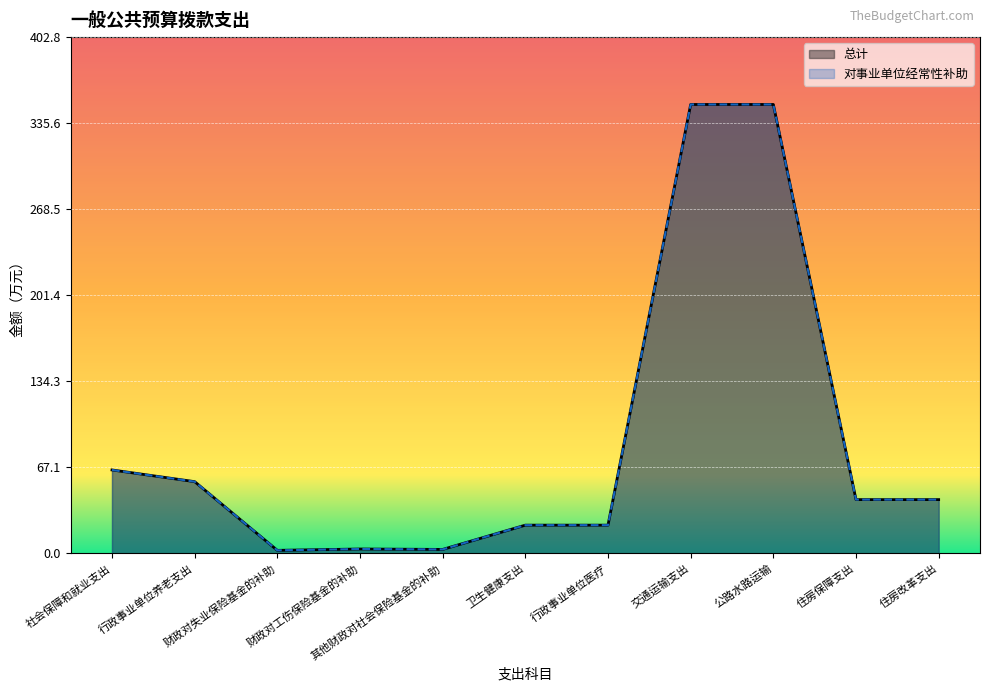

What position from the right is 财政对失业保险基金的补助?

9